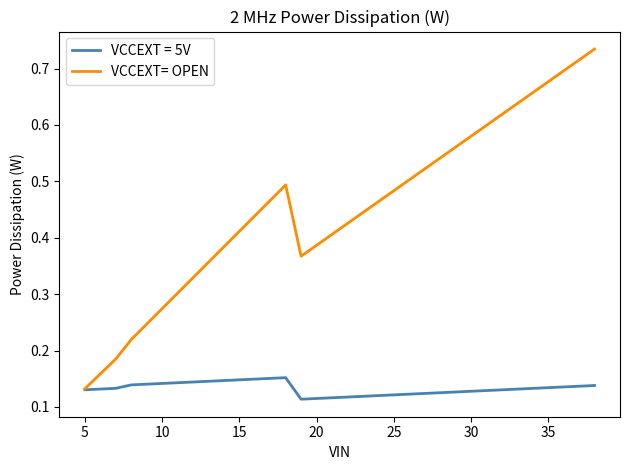

List the series in order of their peak value, highest first.

VCCEXT= OPEN, VCCEXT = 5V